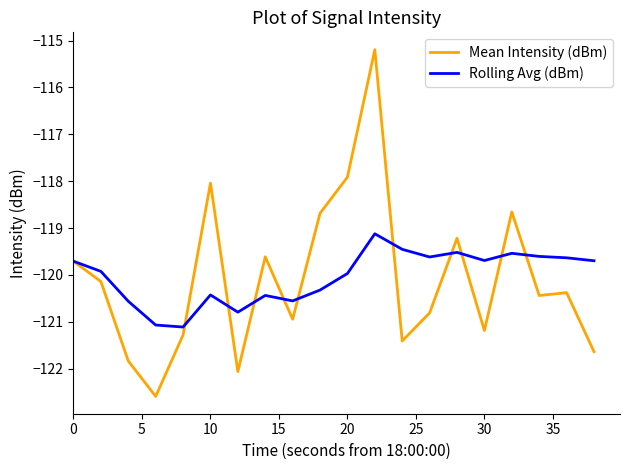

What is the maximum value for Mean Intensity (dBm)?

-115.2